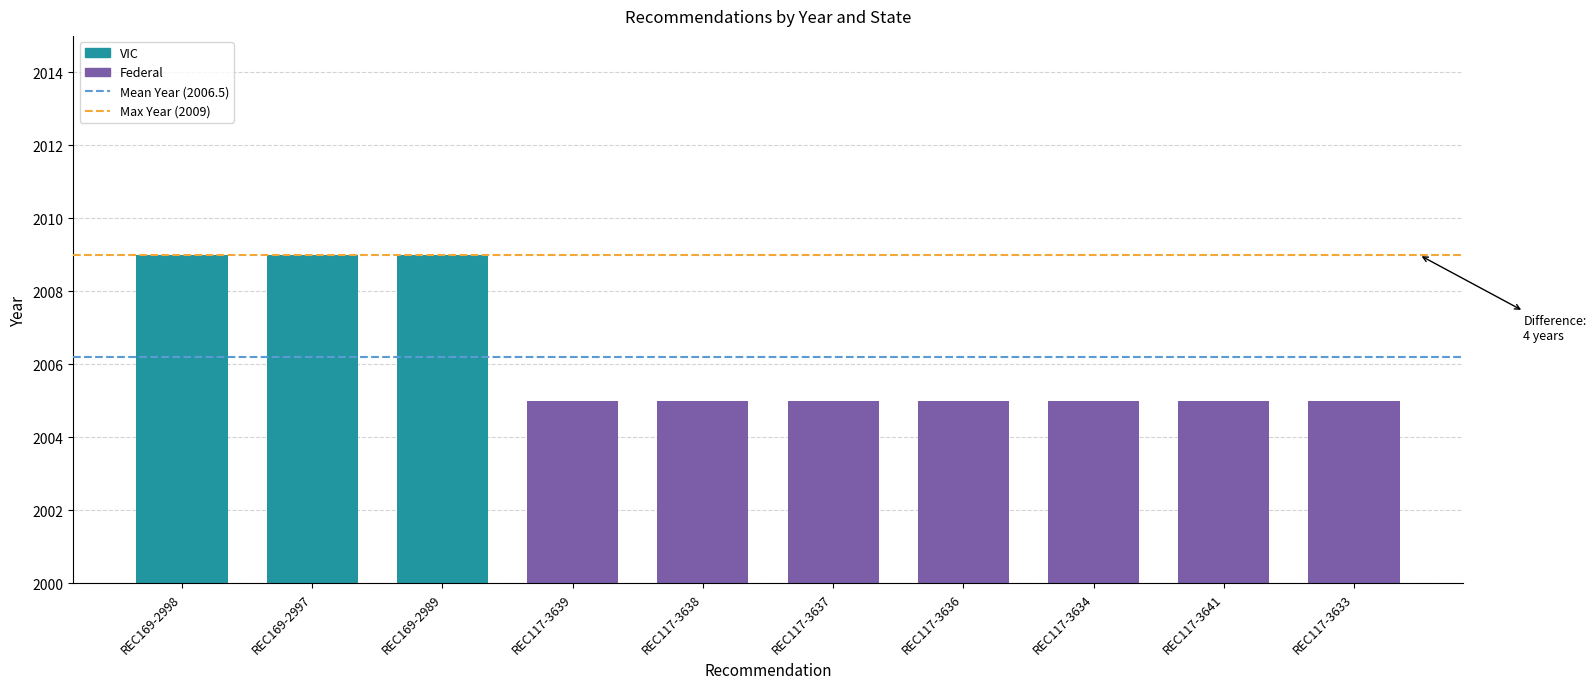

What is the difference between the maximum and minimum values?

4